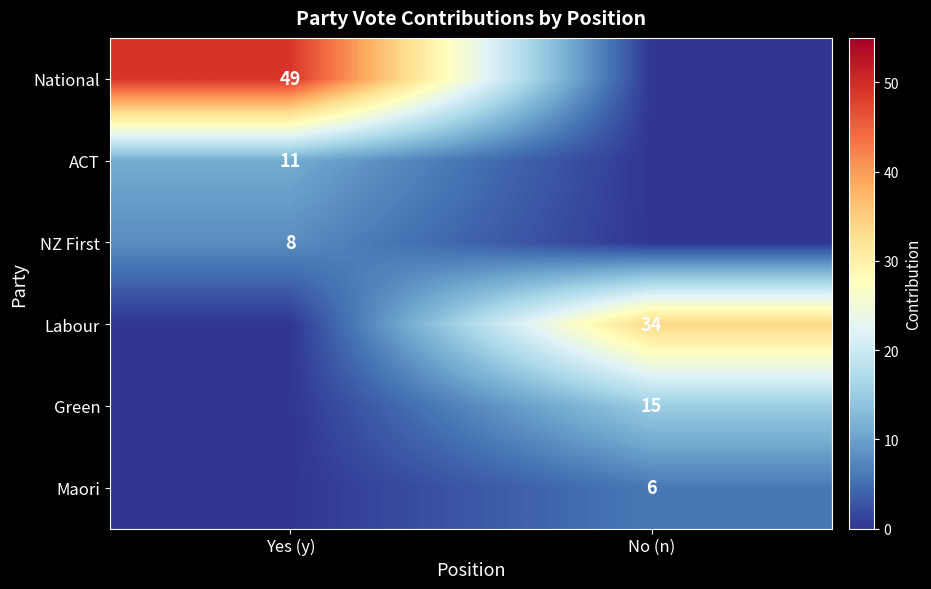

The ACT series shows 16 at Yes (y). True or false?

False